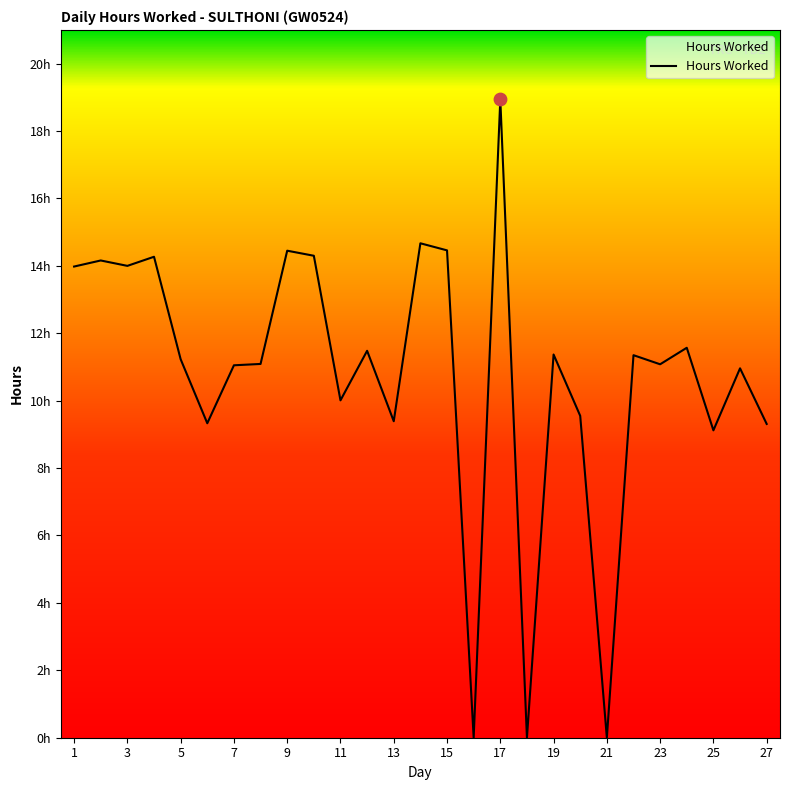

Is this an area chart (filled region under the line)?

Yes